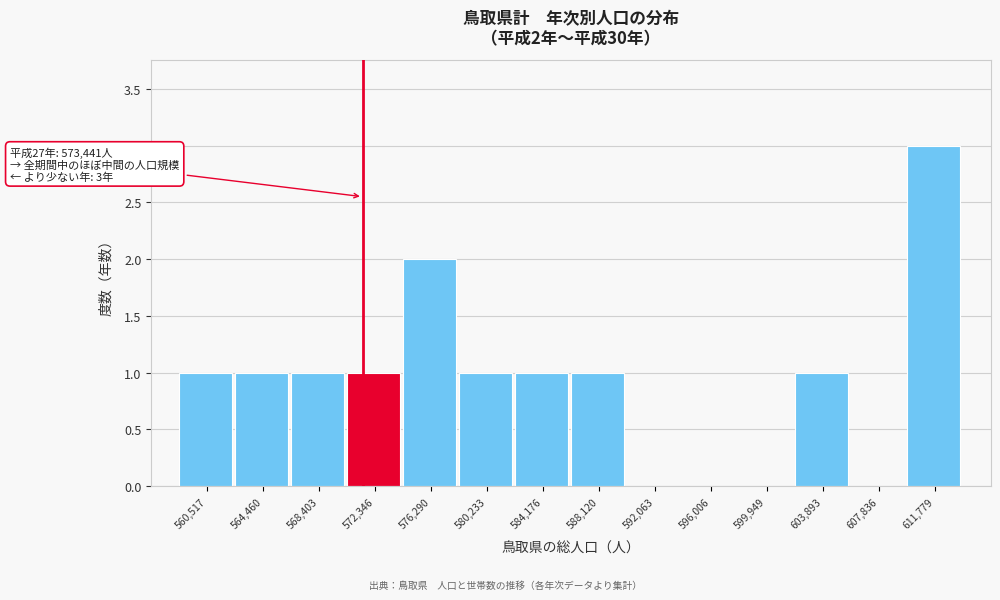

Reading left to right, extract all data points from this chart.

560,517=1	564,460=1	568,403=1	572,346=1	576,290=2	580,233=1	584,176=1	588,120=1	592,063=0	596,006=0	599,949=0	603,893=1	607,836=0	611,779=3